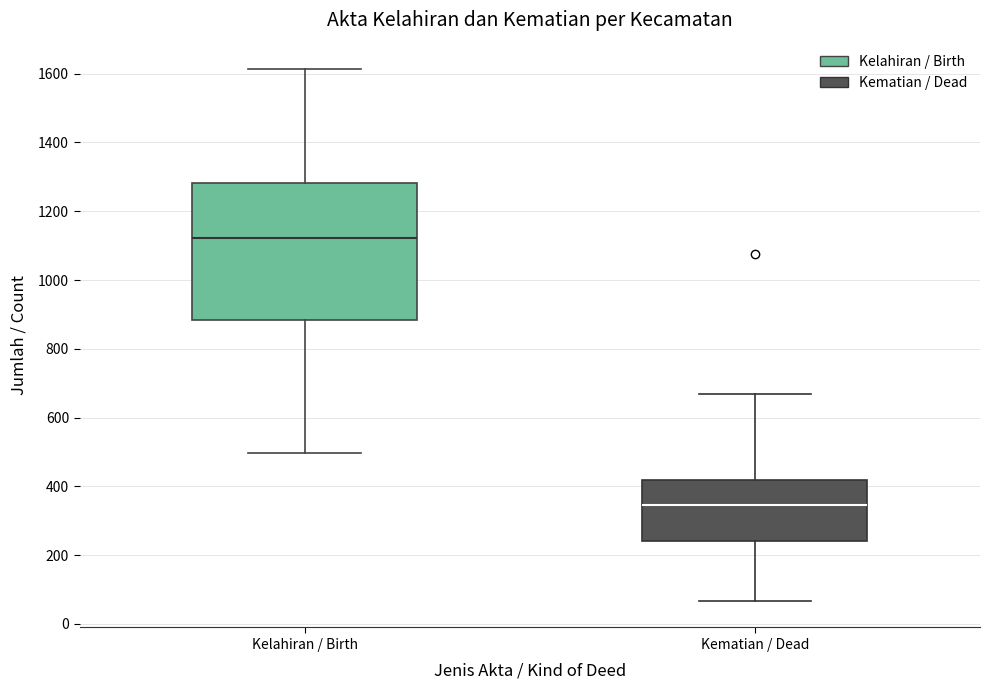

Reading left to right, read every box against the y-axis: the position of its median line, the range the box covers, and the ends of its whiskers. The values are not printed on the chart, so give them approximately, as read against the axis.

Kelahiran / Birth: median 1120, box 880 to 1280, whiskers 500 to 1620
Kematian / Dead: median 340, box 240 to 420, whiskers 60 to 680